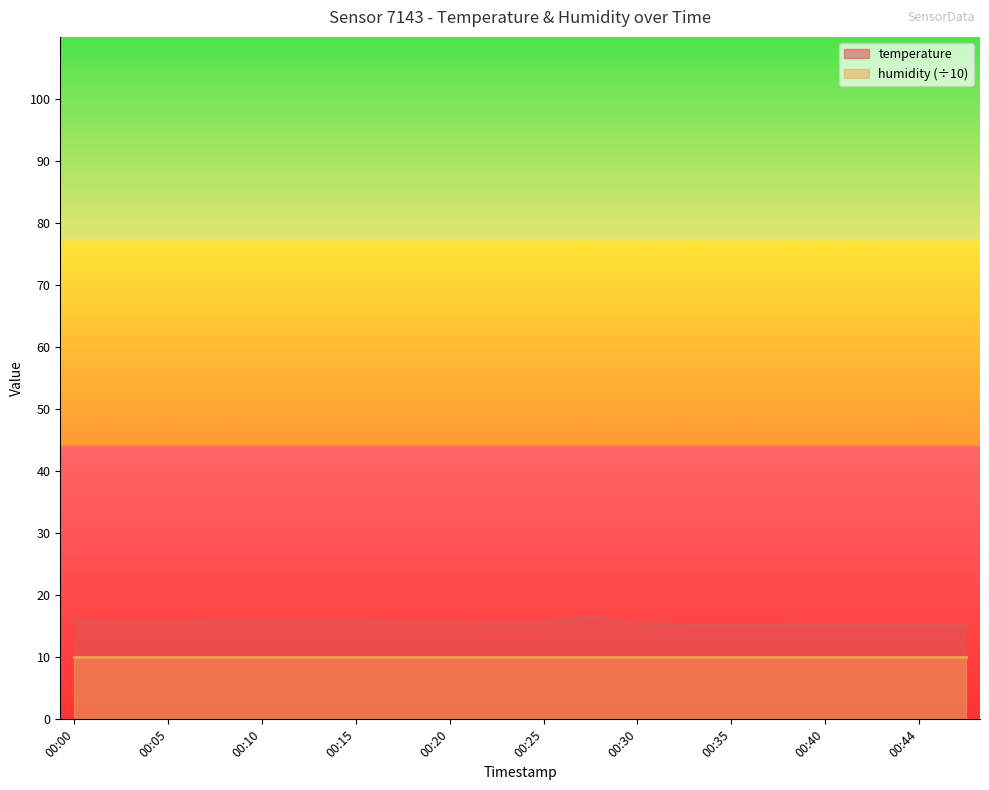

The chart shows a value of 24.5 at 00:47. True or false?

False